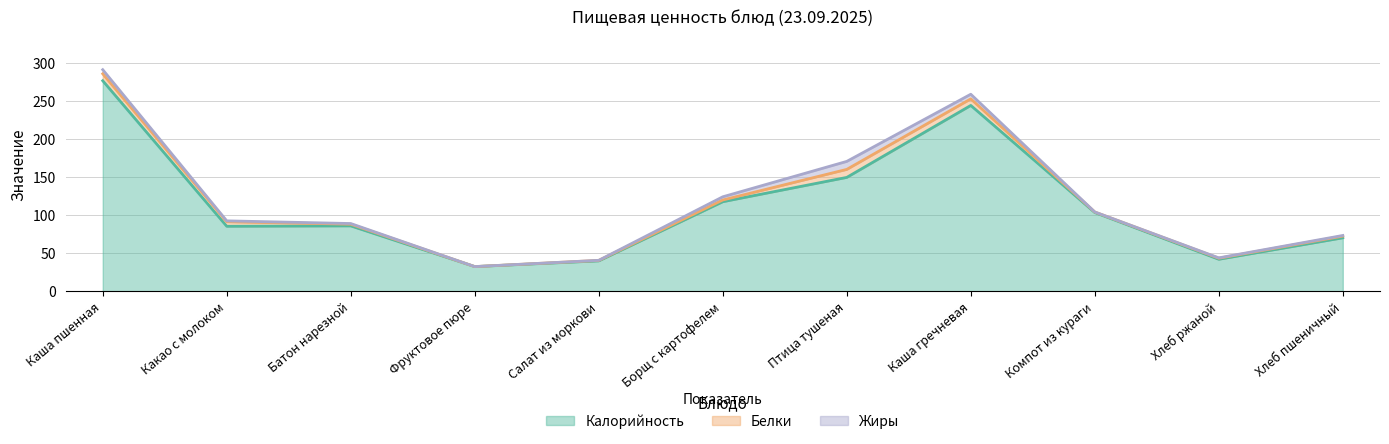

Count the number of data series in this chart.

3